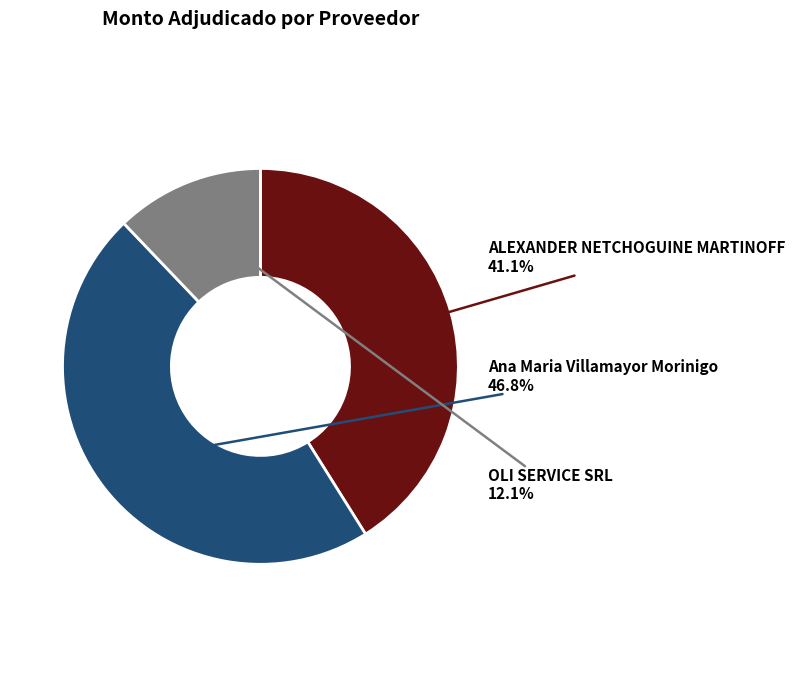

Is there a majority slice in this chart?

No